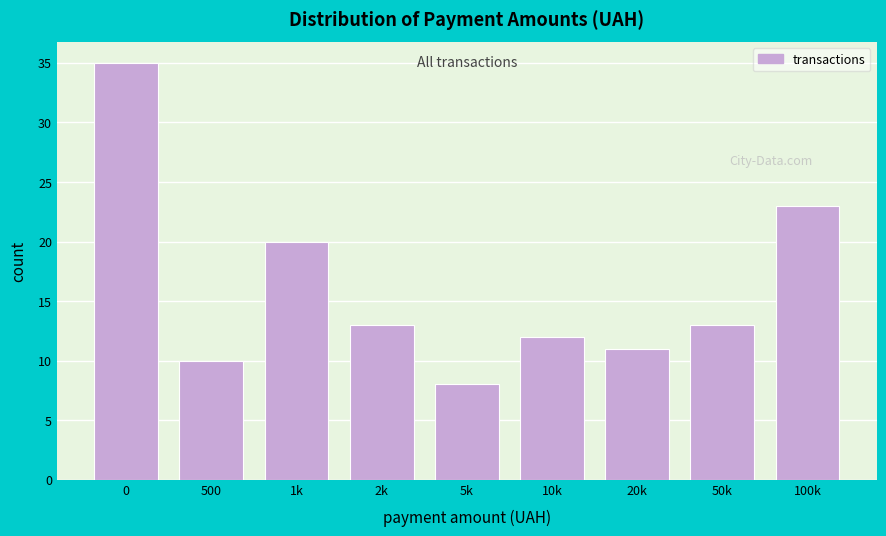

Reading right to left, transcribe all the data shown in this chart.

23	13	11	12	8	13	20	10	35